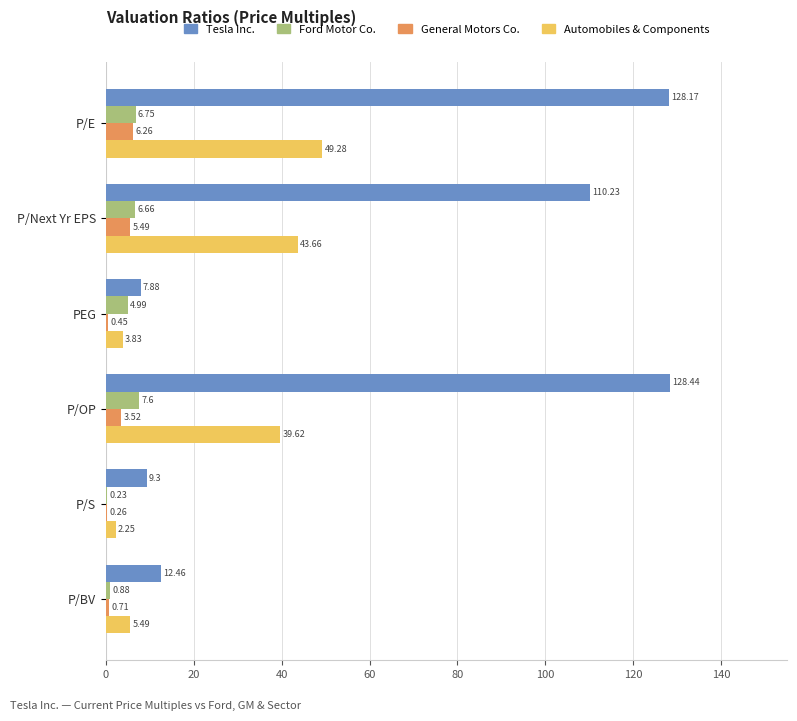

At which label is Tesla Inc. closest to 68?

P/Next Yr EPS